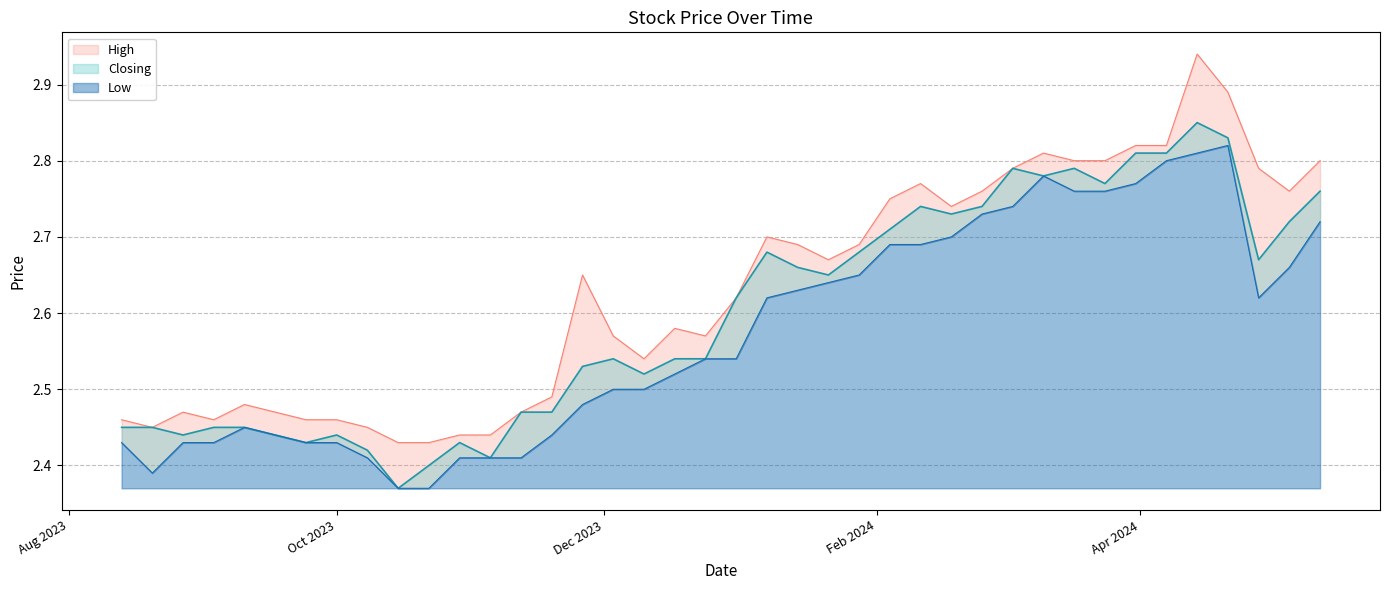

Where is High nearest to the value 2?

22/10/2023